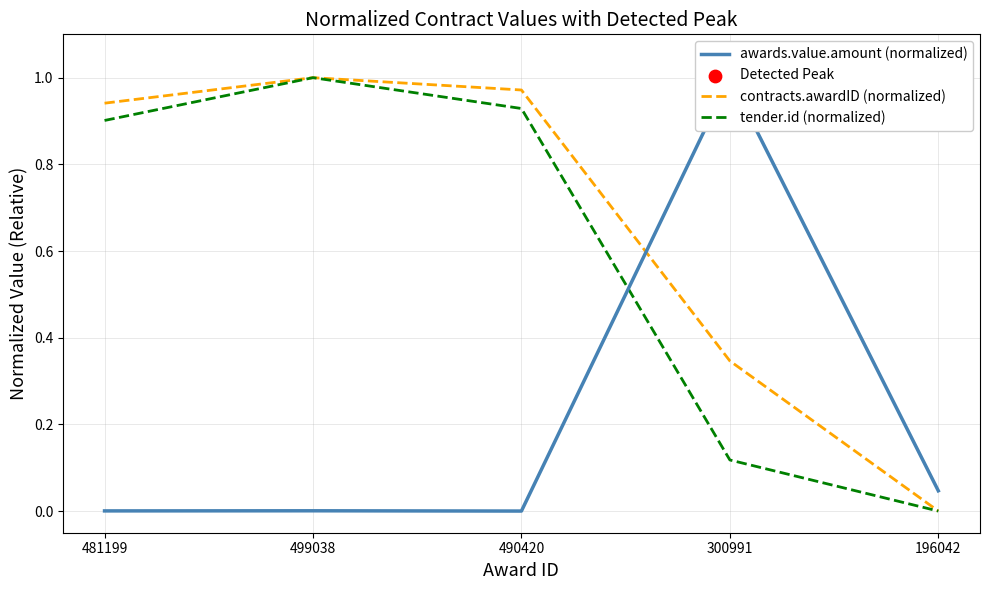

Which series contains the lowest Y value?

awards.value.amount (normalized)